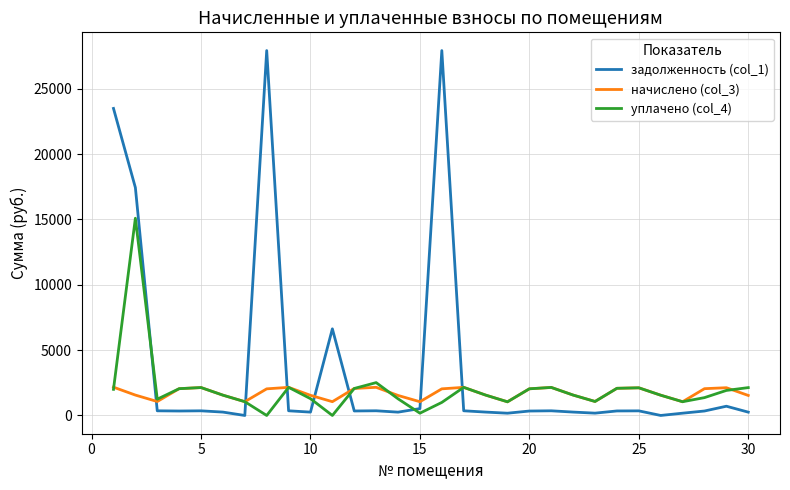

True or false: уплачено (col_4) and задолженность (col_1) intersect in this chart.

True